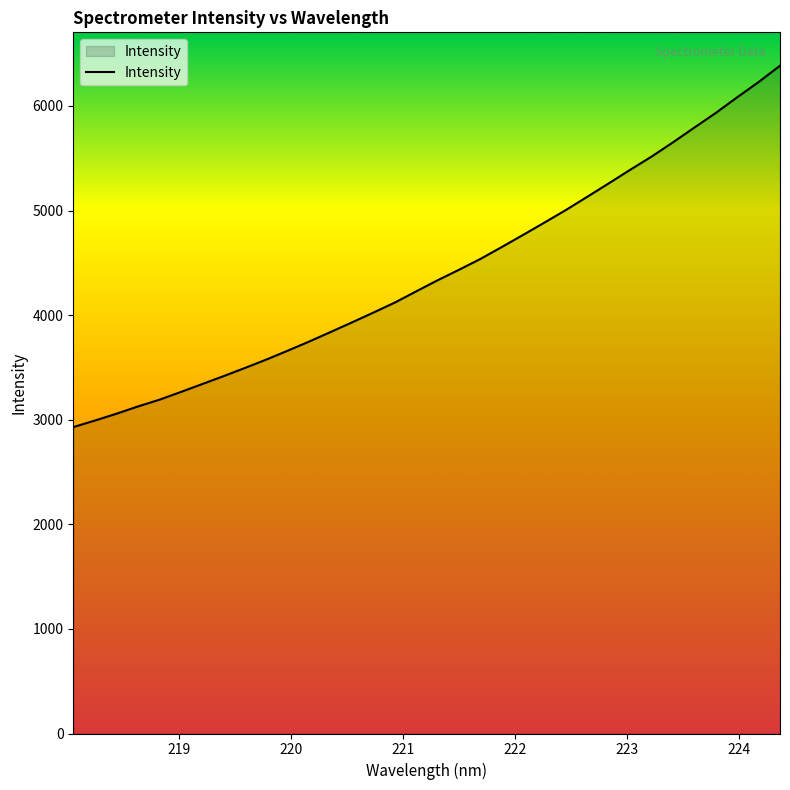

What is the minimum value shown in the chart?

2929.5